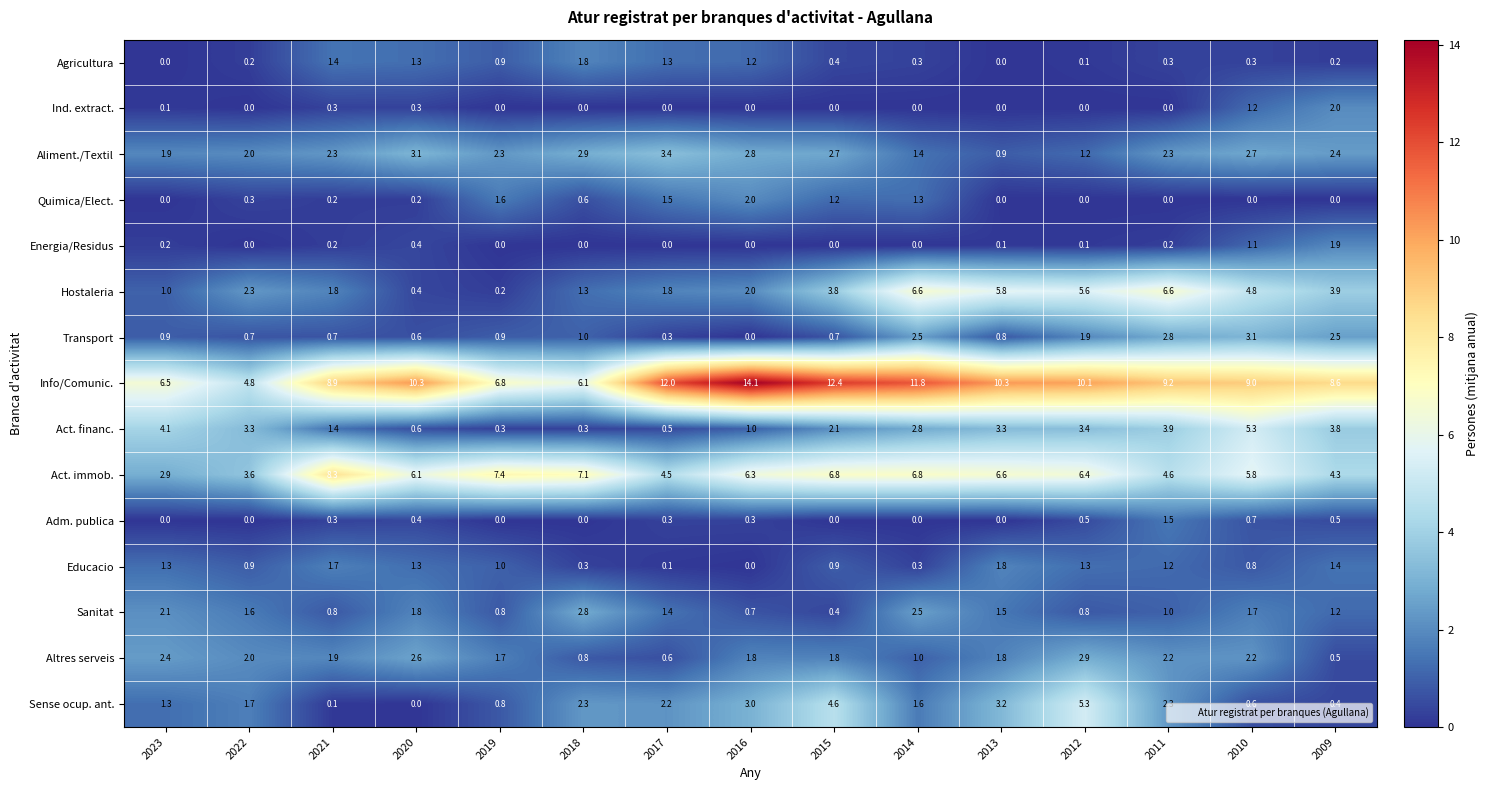

Which series has the largest total across all categories?

Info/Comunic.